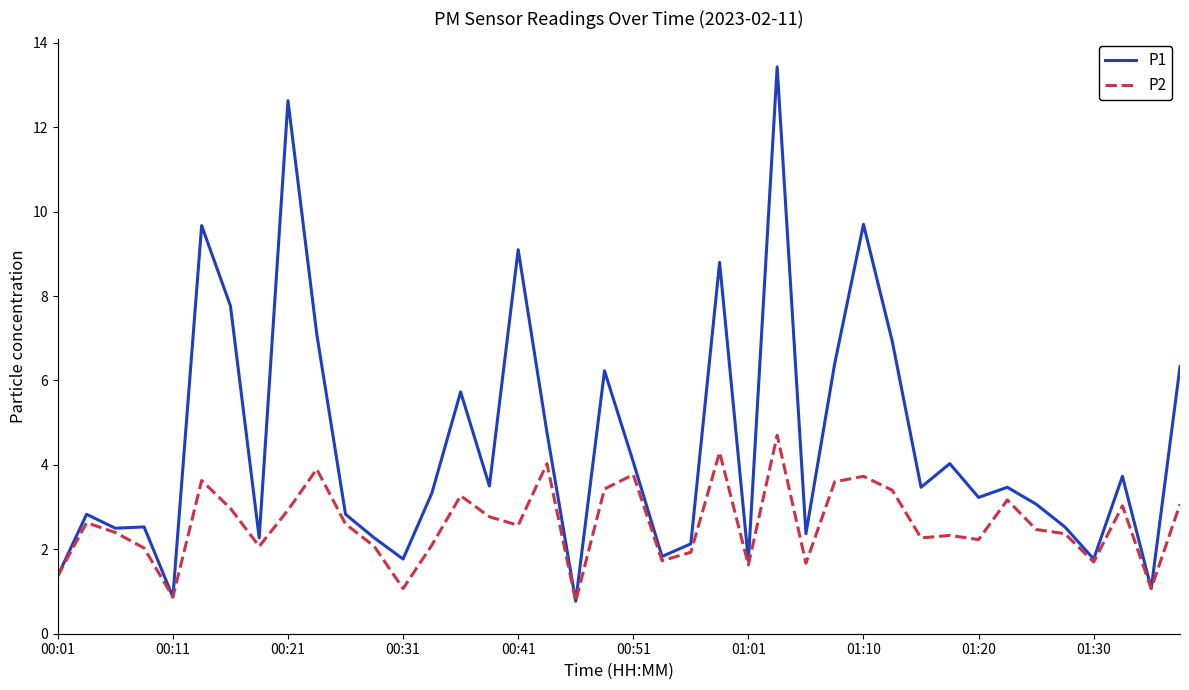

Which series has the largest total across all categories?

P1